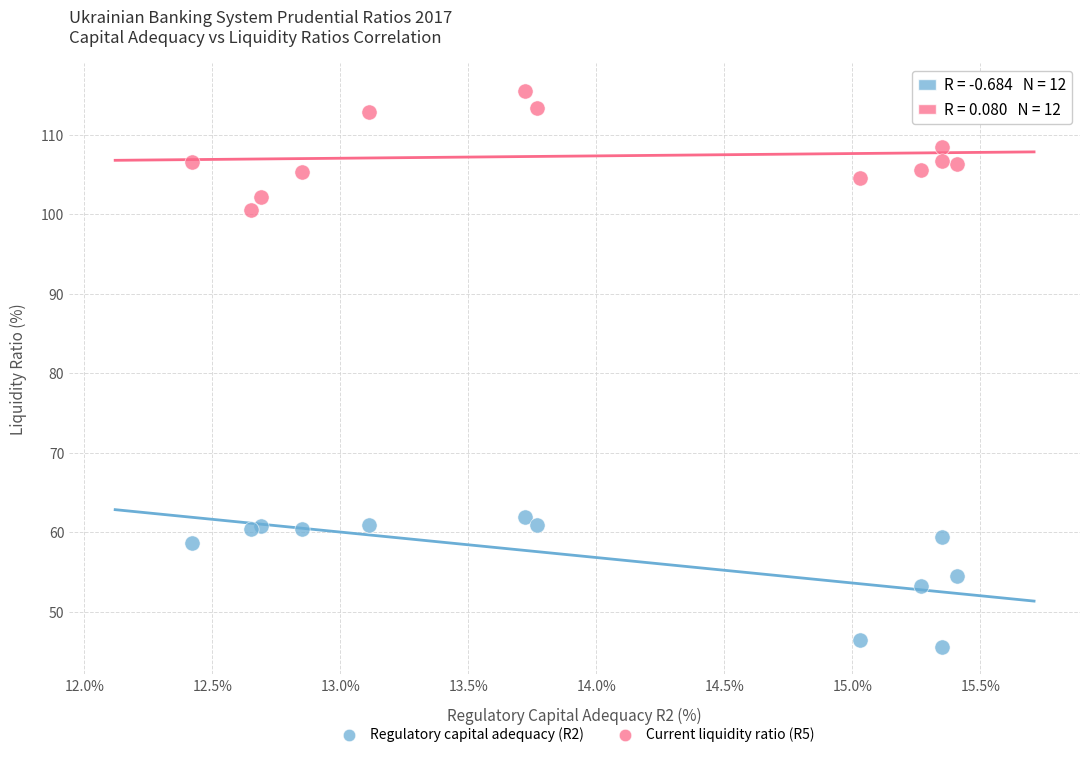

What is the X range (max minus min) for the scatter plot?

3.0